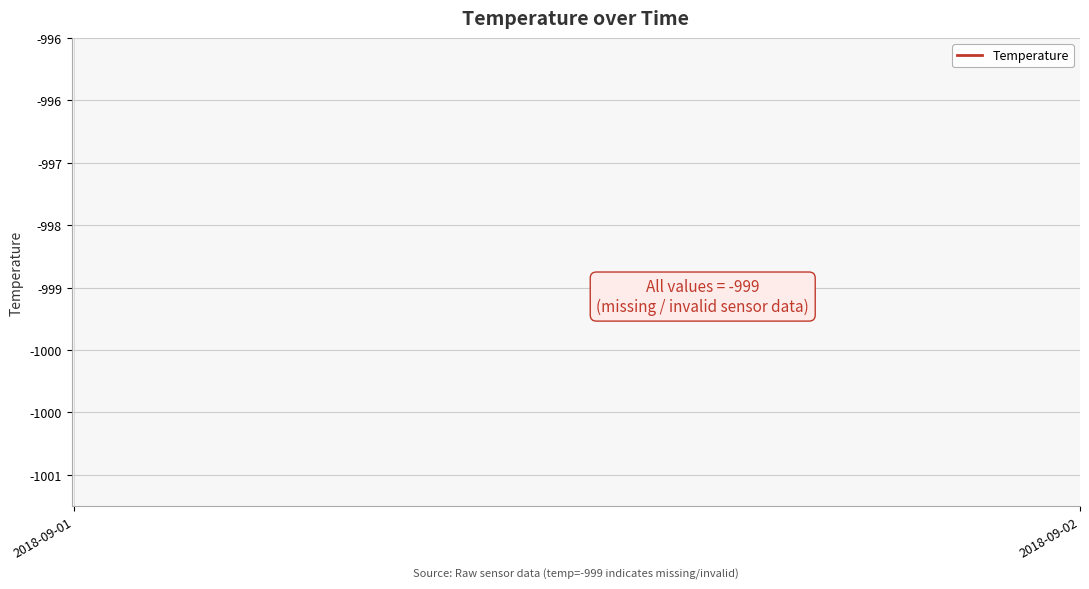

How many lines are shown in the chart?

1